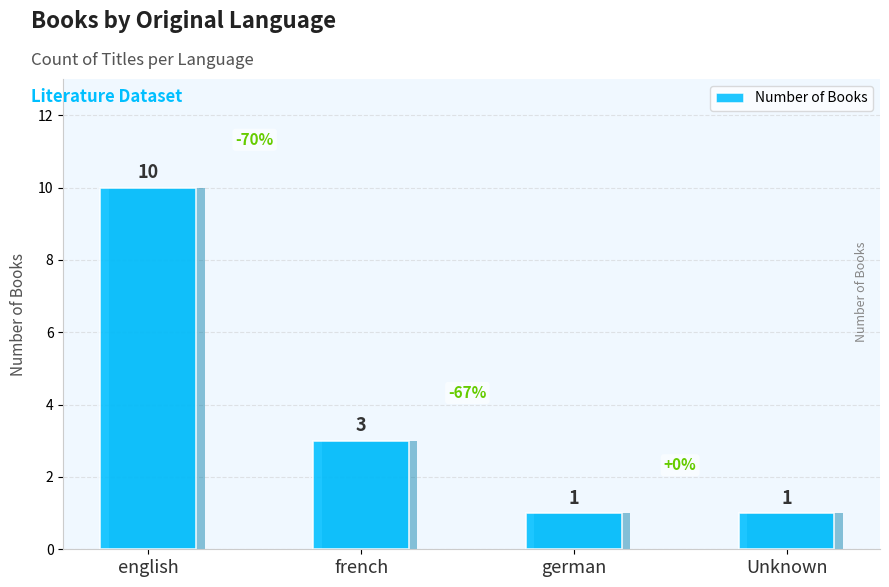

Rank the categories by value from highest to lowest.

english, french, german, Unknown